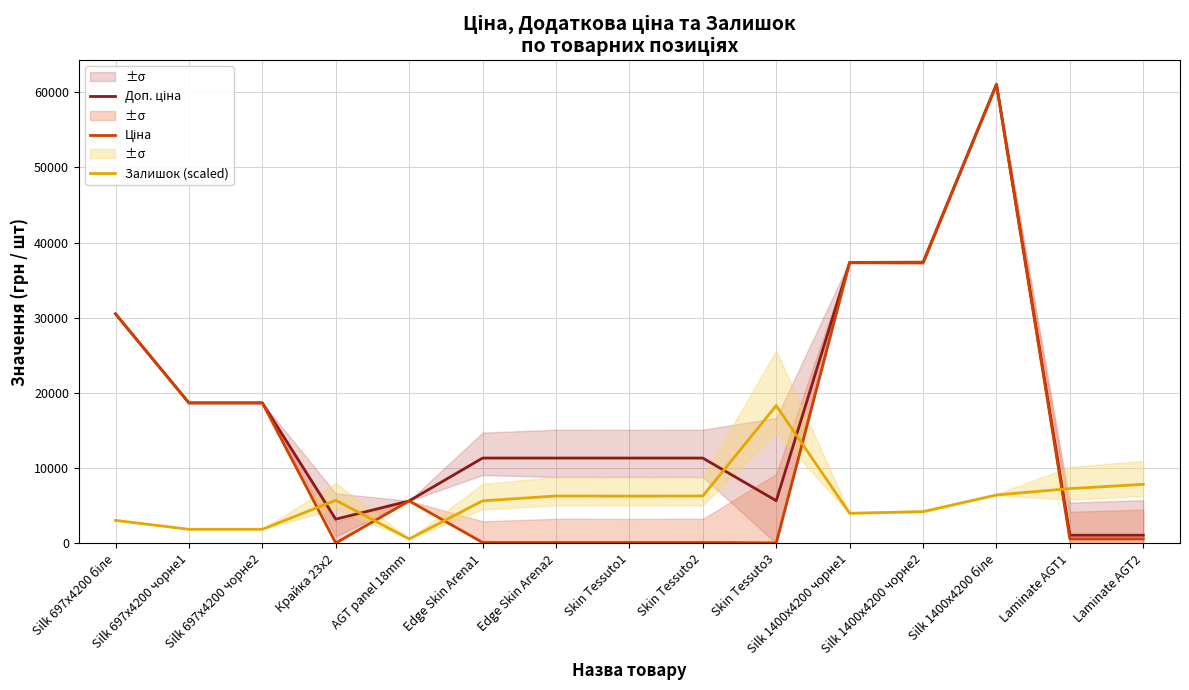

Count the number of categories in the chart.

15